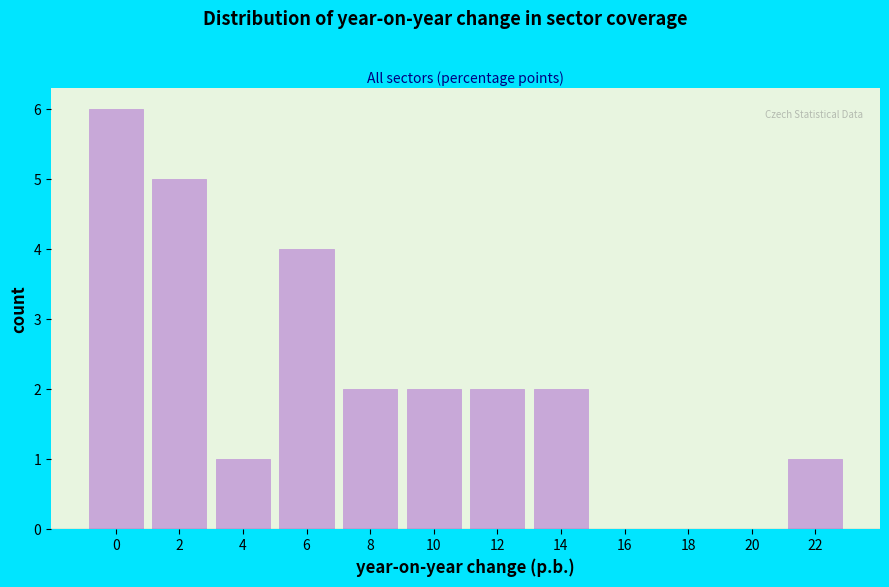

Reading left to right, what are all the values shown in this chart?

0=6	2=5	4=1	6=4	8=2	10=2	12=2	14=2	16=0	18=0	20=0	22=1